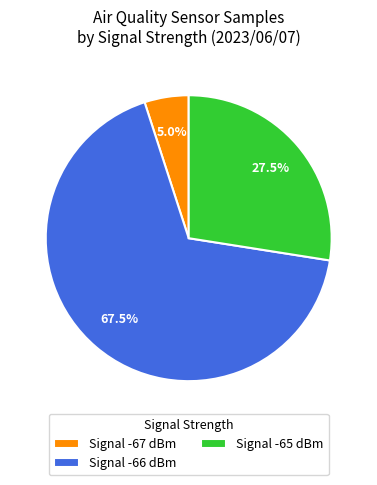

Which slice is the largest?

Signal -66 dBm